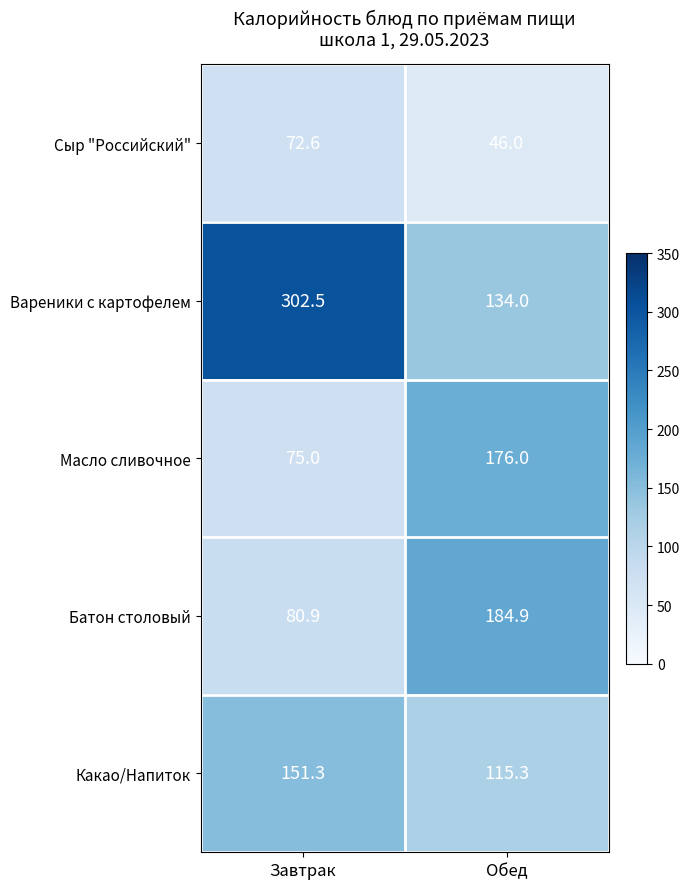

Rank the series by their maximum value, from highest to lowest.

Вареники с картофелем, Батон столовый, Масло сливочное, Какао/Напиток, Сыр "Российский"